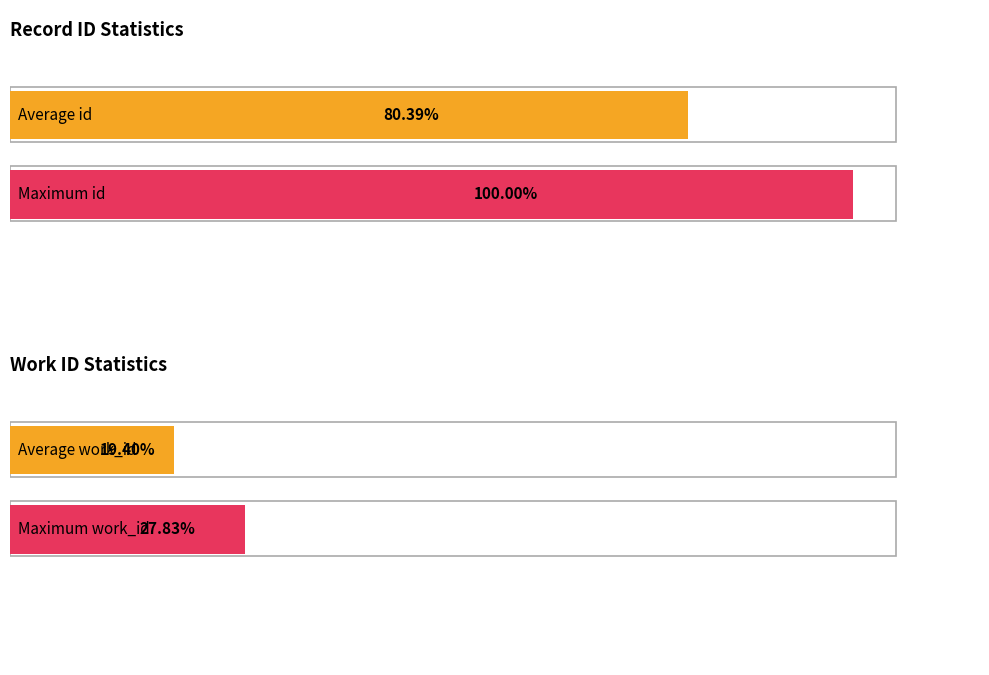

Does the chart contain any negative values?

No